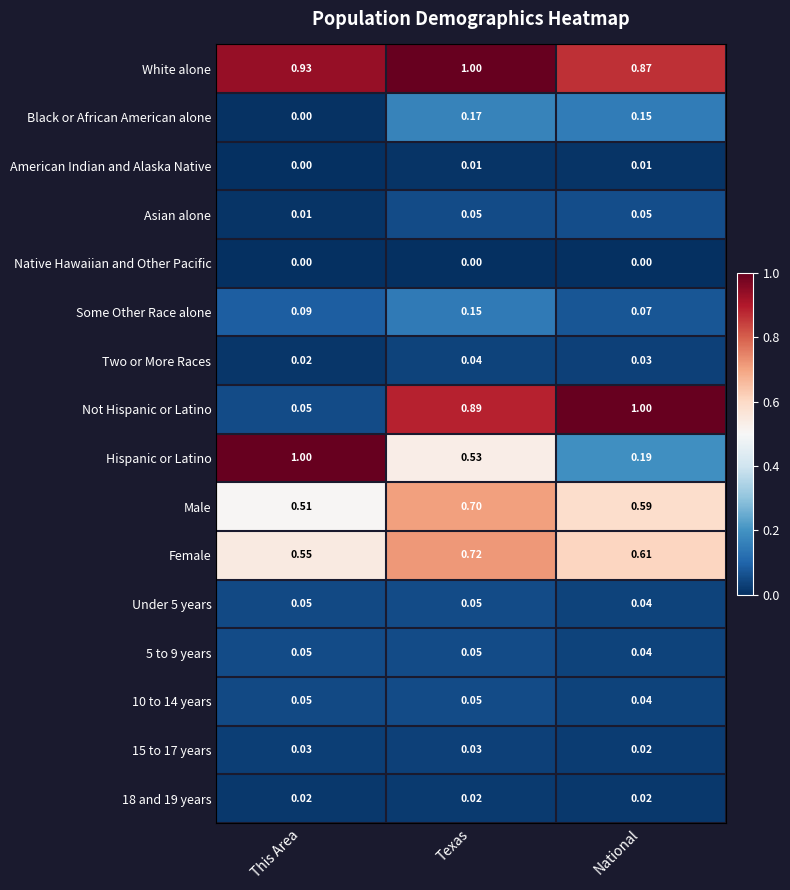

Is the value of 15 to 17 years at Texas greater than the value of Hispanic or Latino at This Area?

No